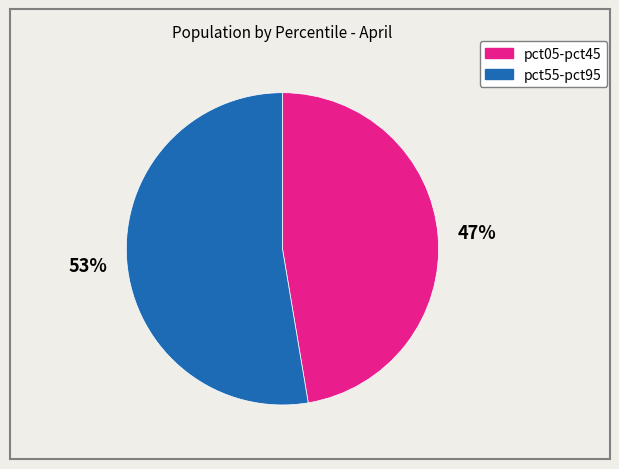

Does any single category account for the majority?

Yes